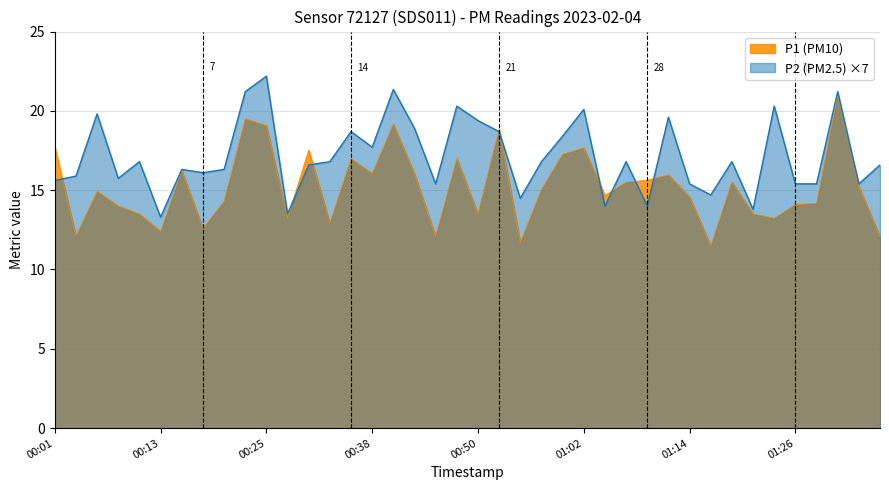

What is the total value across all series at 01:11?

35.6